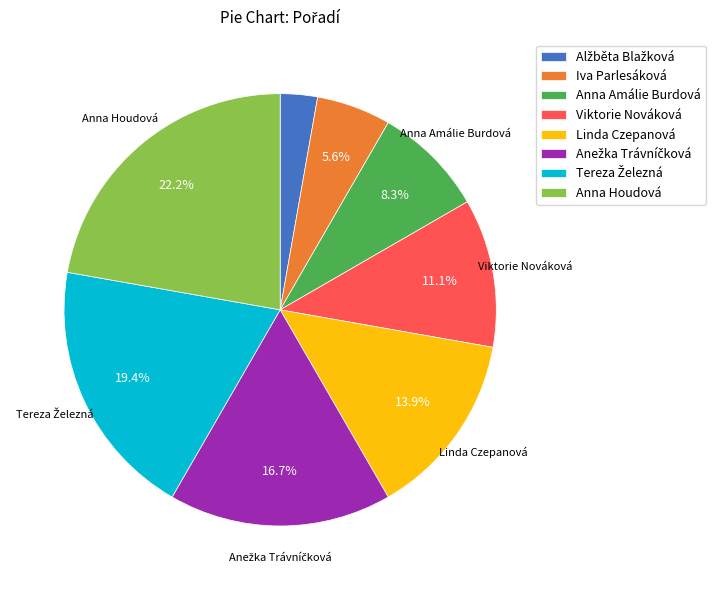

What is the largest slice in the pie chart?

Anna Houdová